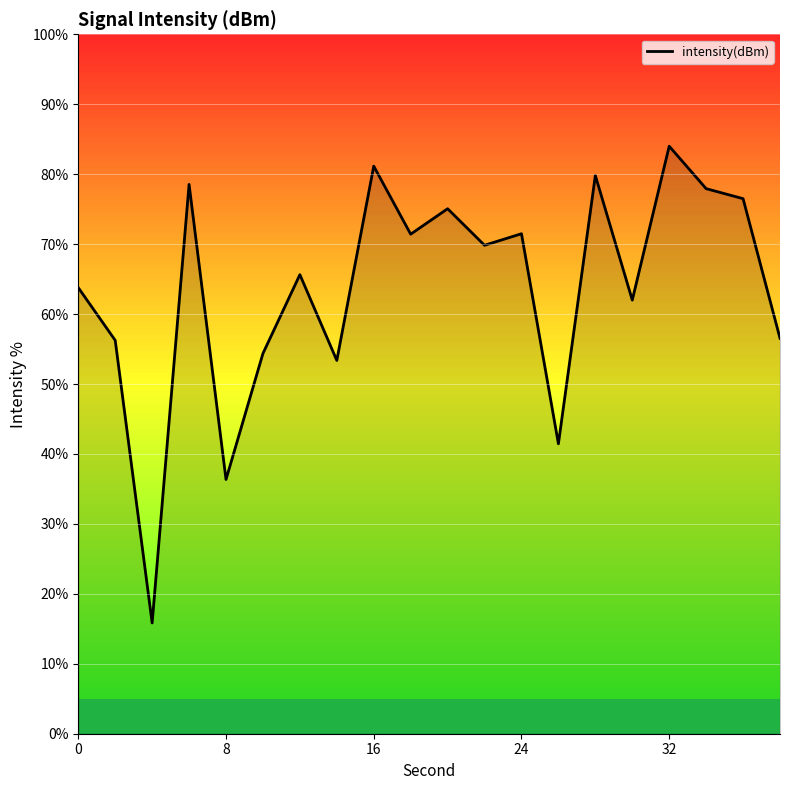

What is the lowest value of the intensity(dBm) series?

15.8